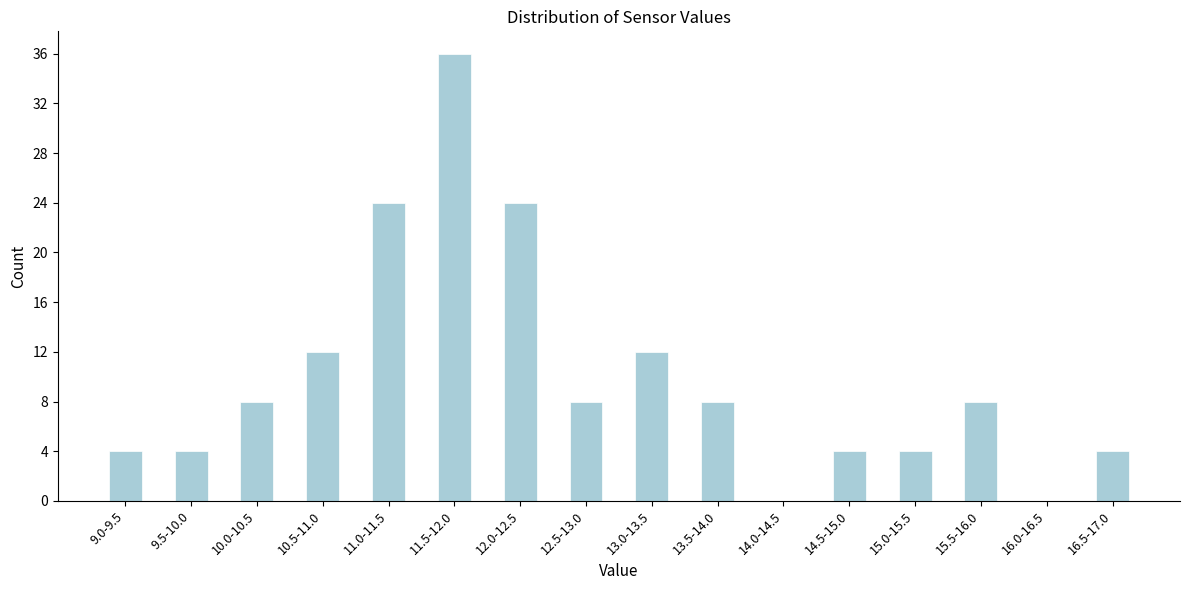

Reading right to left, transcribe all the data shown in this chart.

16.5-17.0=4	16.0-16.5=0	15.5-16.0=8	15.0-15.5=4	14.5-15.0=4	14.0-14.5=0	13.5-14.0=8	13.0-13.5=12	12.5-13.0=8	12.0-12.5=24	11.5-12.0=36	11.0-11.5=24	10.5-11.0=12	10.0-10.5=8	9.5-10.0=4	9.0-9.5=4